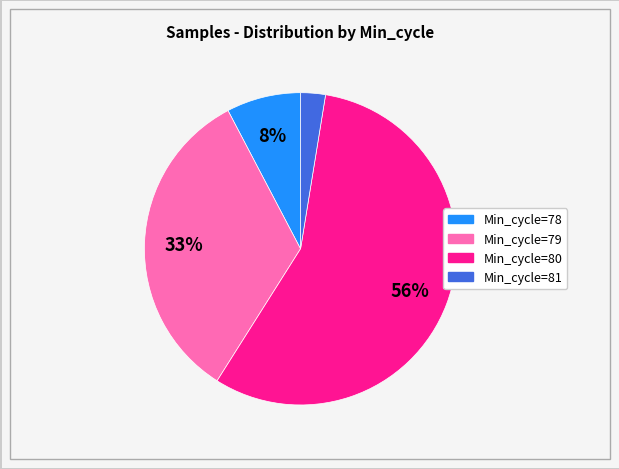

The Min_cycle=79 slice represents 28% of the pie. True or false?

False